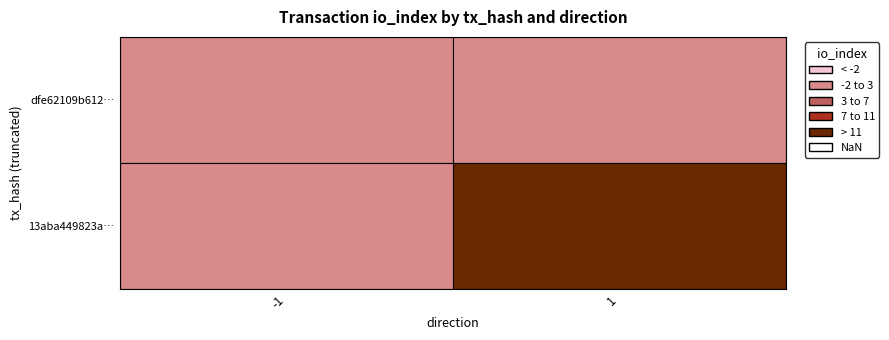

The value of 13aba449823a2df73f94d0f2c27669d18b1113f at 1 is 33. True or false?

True